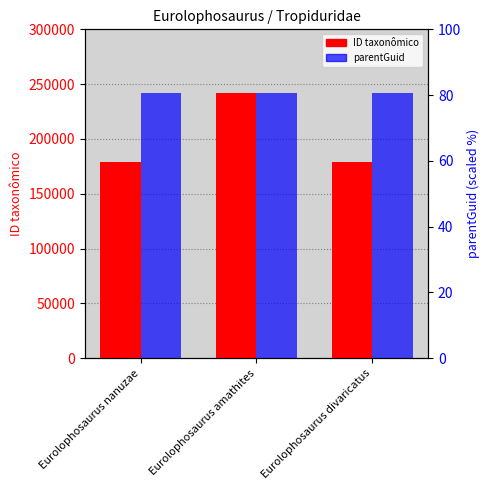

Between Eurolophosaurus nanuzae and Eurolophosaurus amathites, which is larger?

Eurolophosaurus amathites